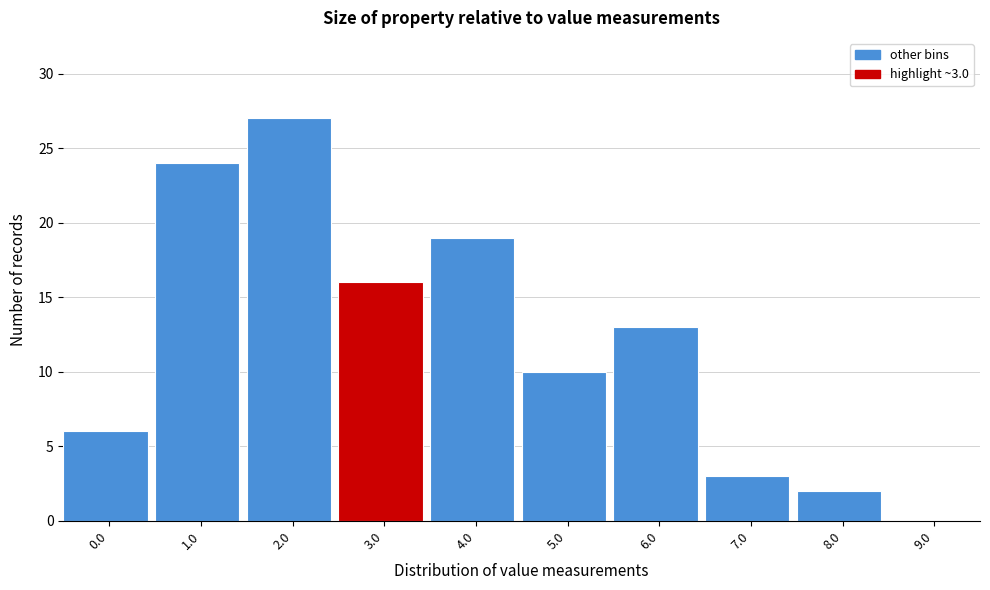

Reading right to left, transcribe all the data shown in this chart.

9.0=0	8.0=2	7.0=3	6.0=13	5.0=10	4.0=19	3.0=16	2.0=27	1.0=24	0.0=6